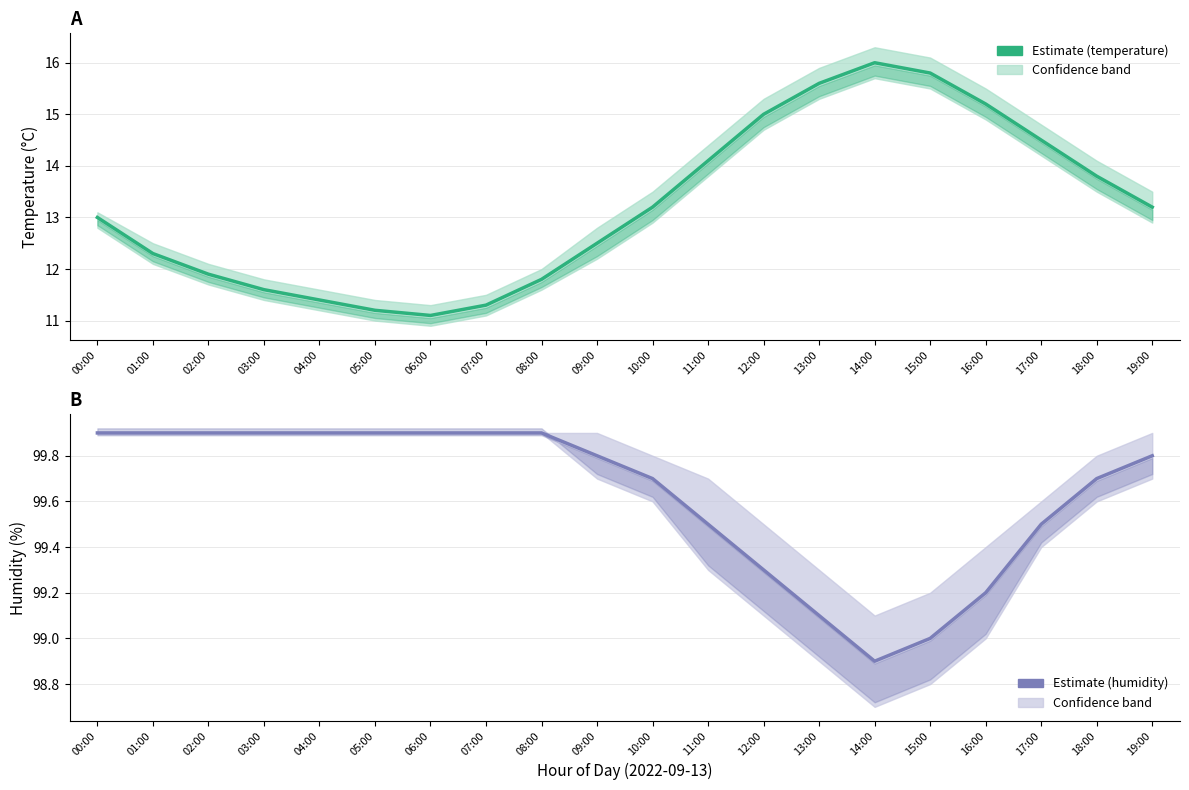

How many lines are shown in the chart?

2